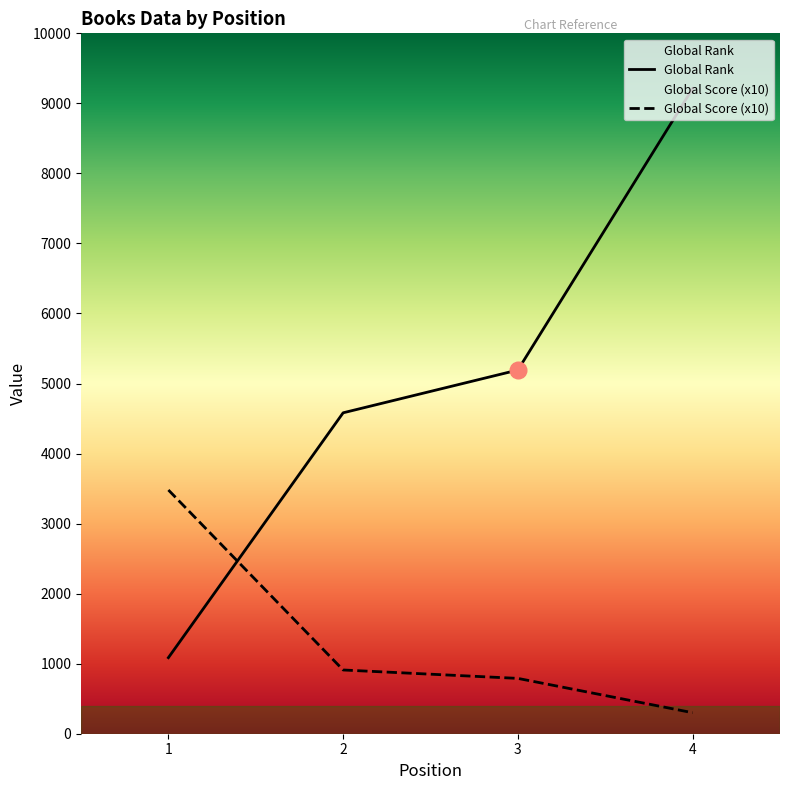

True or false: Global Score has more than 0 points higher than both neighbors.

False